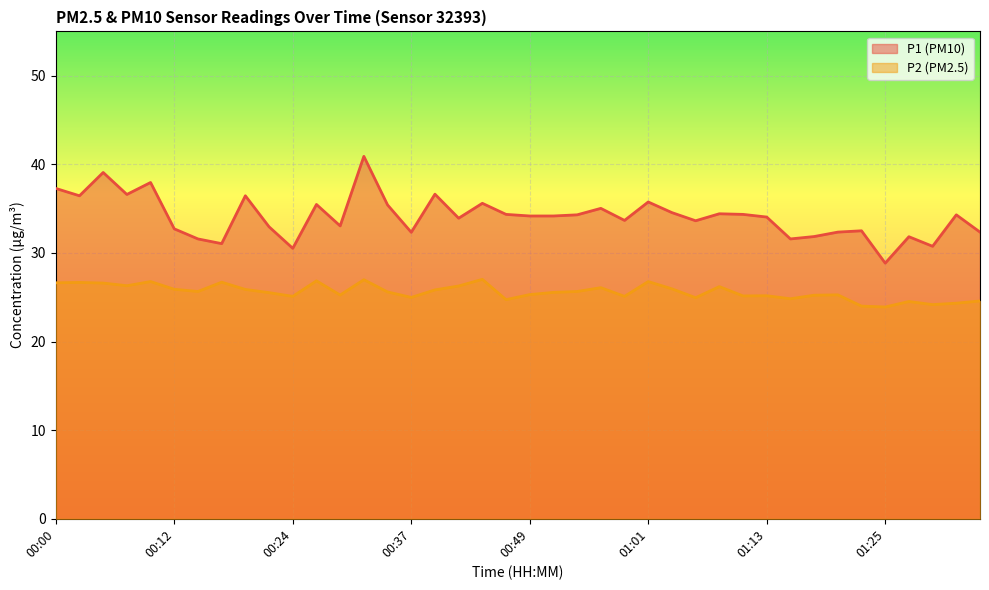

What is the sum of the P2 values at 01:16 and 01:20?

50.1